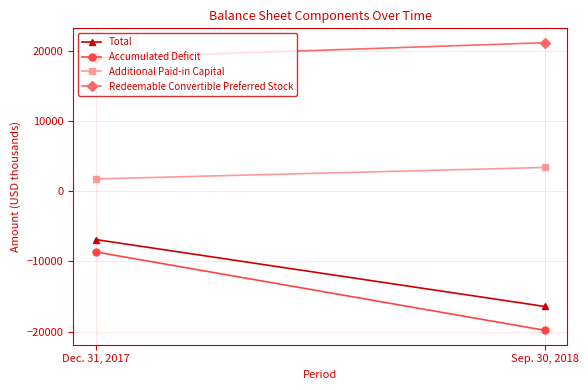

What is the highest value of the Redeemable Convertible Preferred Stock series?

21161